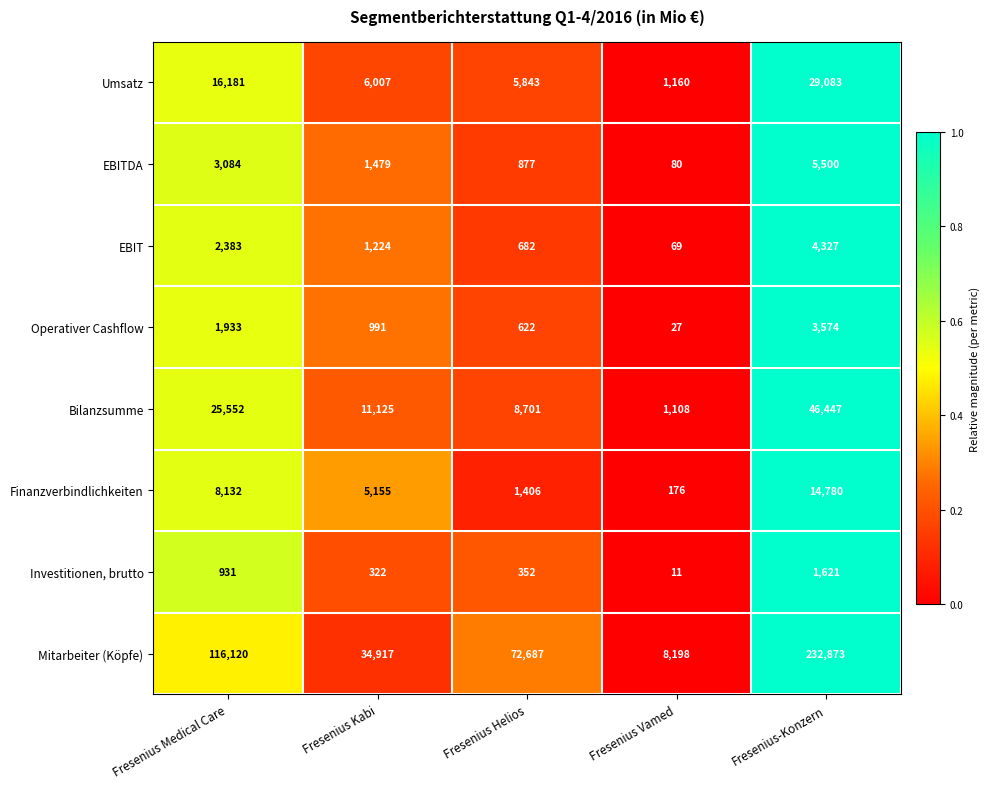

Rank the series by their maximum value, from lowest to highest.

Investitionen, brutto, Operativer Cashflow, EBIT, EBITDA, Finanzverbindlichkeiten, Umsatz, Bilanzsumme, Mitarbeiter (Köpfe)